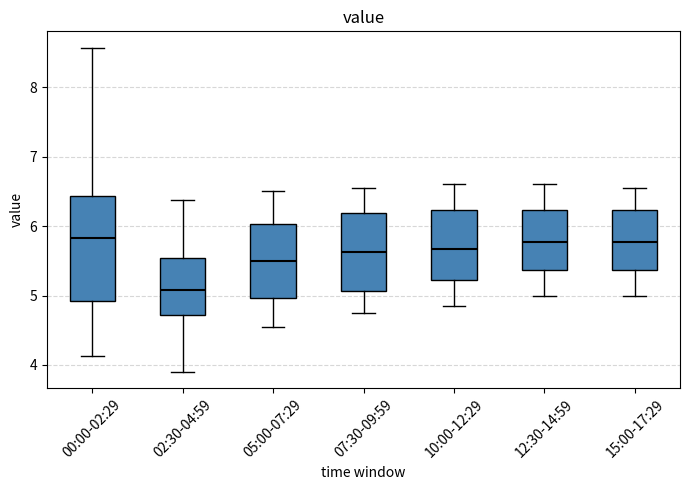

Comparing the boxes themselves (not the whiskers), which one is the tallest?

00:00-02:29